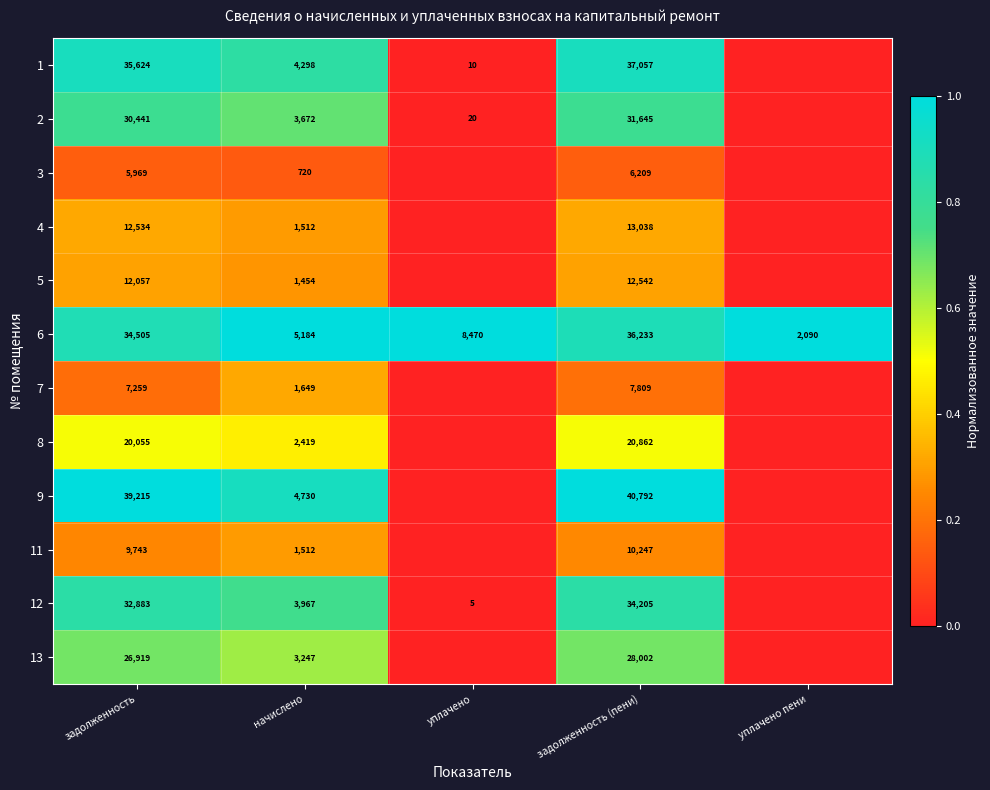

The value of 7 at задолженность is 7259. True or false?

True